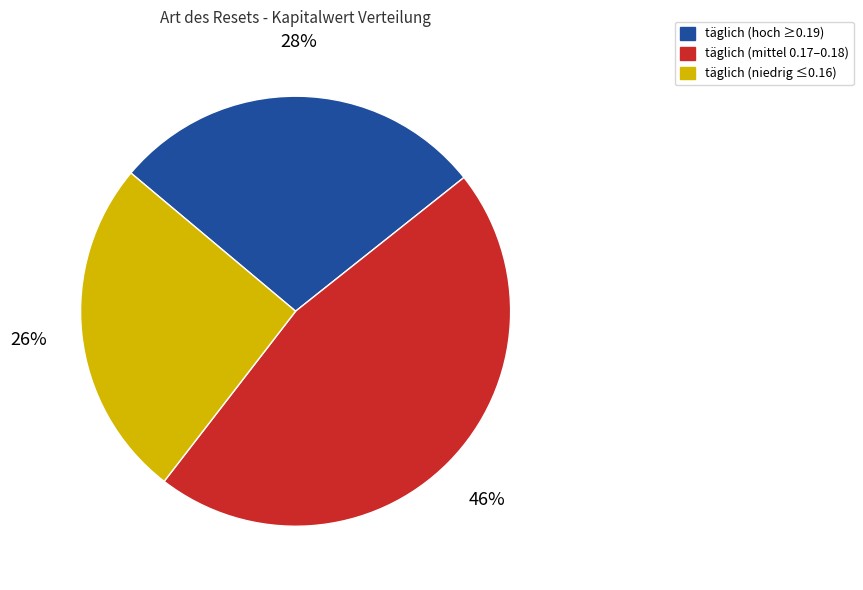

What percentage is the täglich (mittel 0.17–0.18) slice, to the nearest percent?

46%